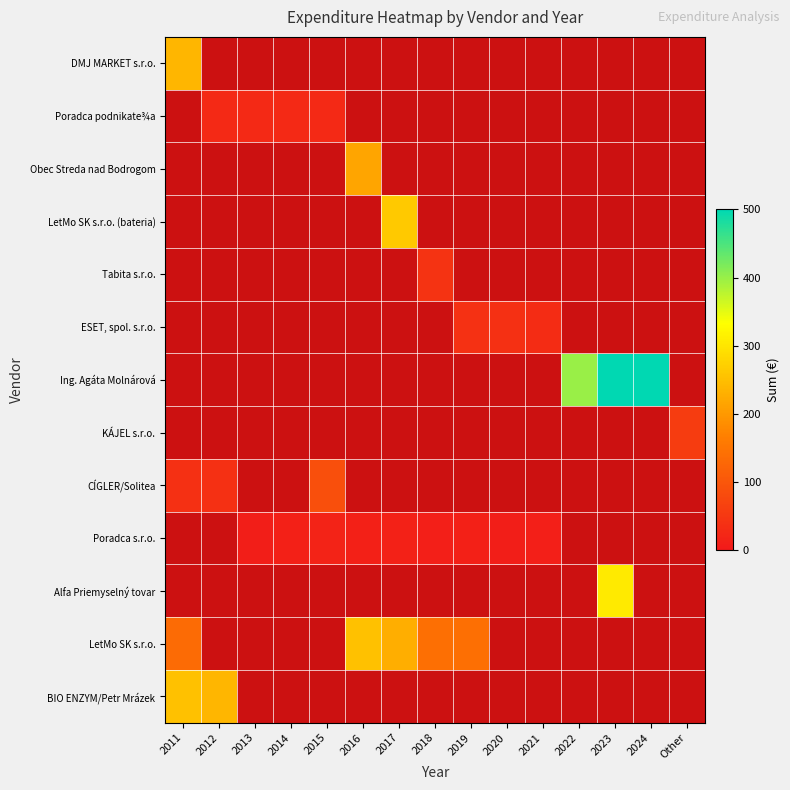

True or false: Tabita s.r.o. has a value of 0.6 at 2021.

False